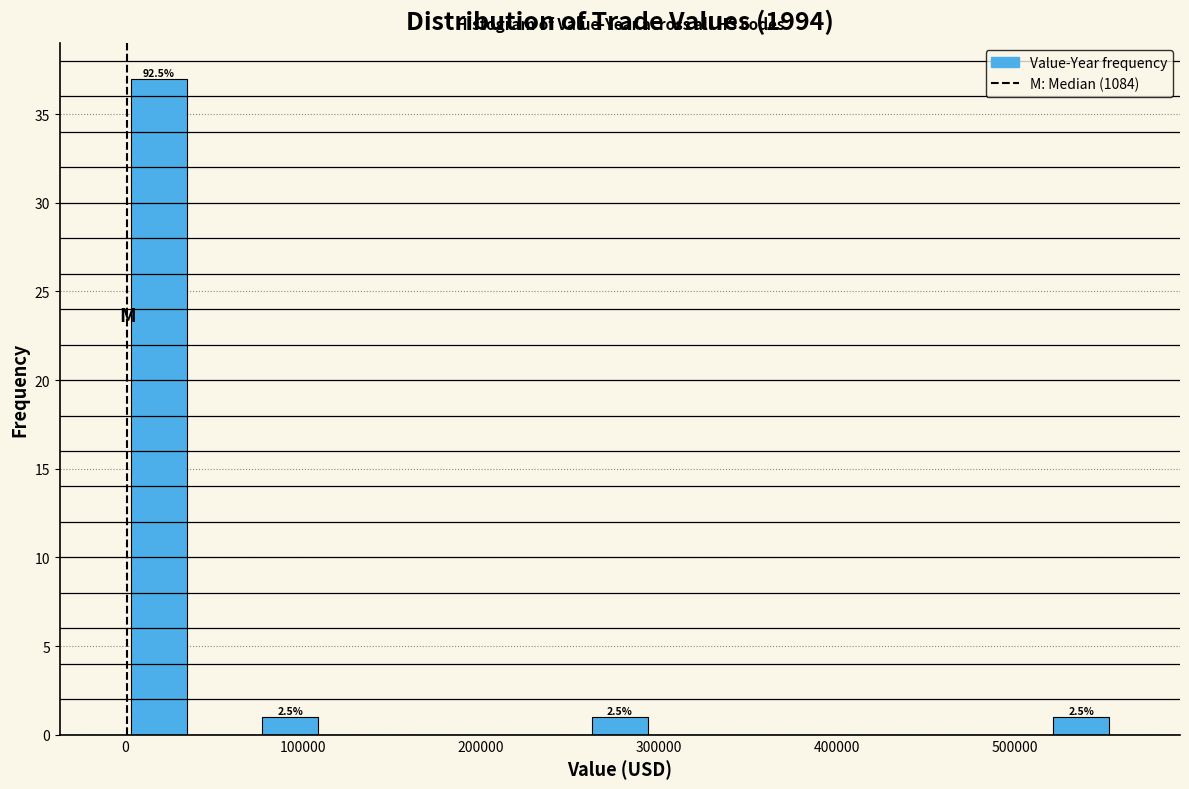

Read against the x-axis, roughly where is the centre of the tallest bar?

20000